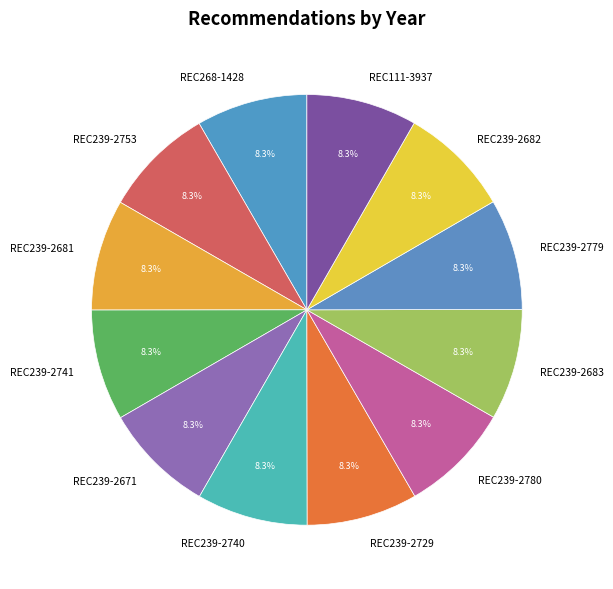

How much of the chart is everything except REC239-2779?

91.7%